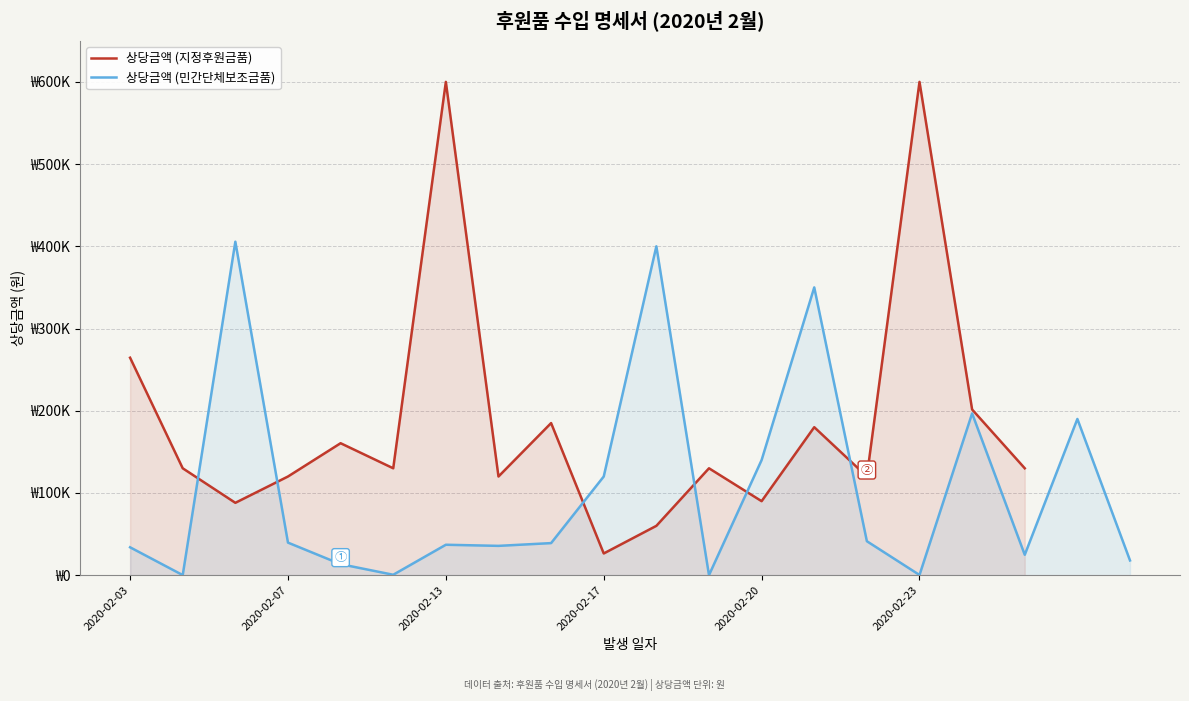

What is the sum of the values at 2020-02-17 and 2020-02-13?

157000